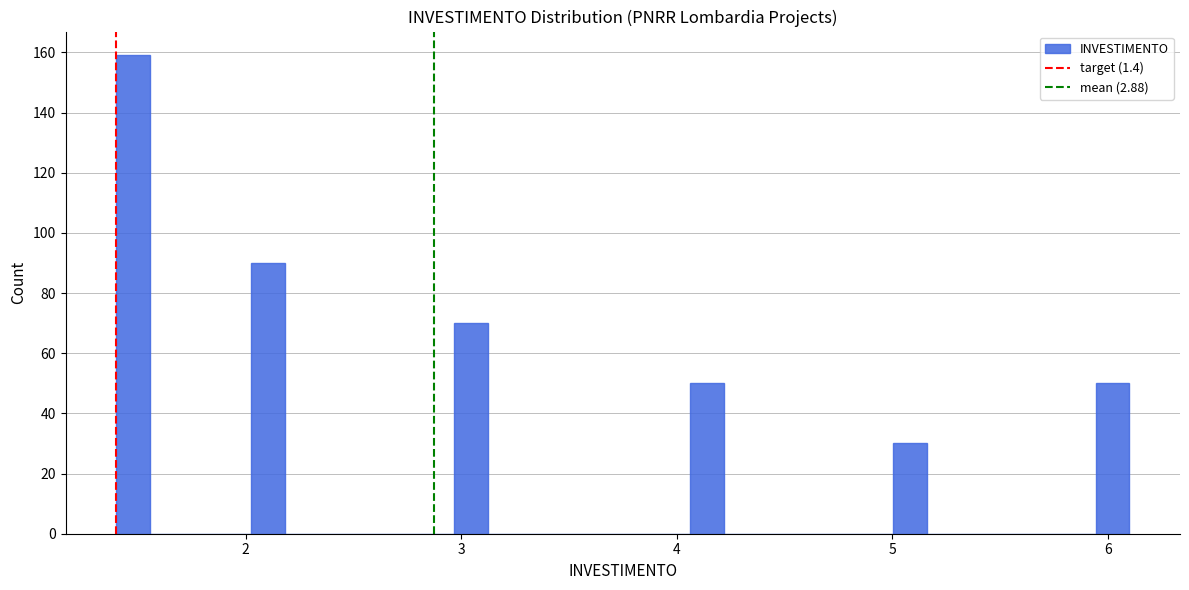

Around what value on the x-axis is the tallest bar? Give the approximate position of its centre, as read against the axis.

1.5